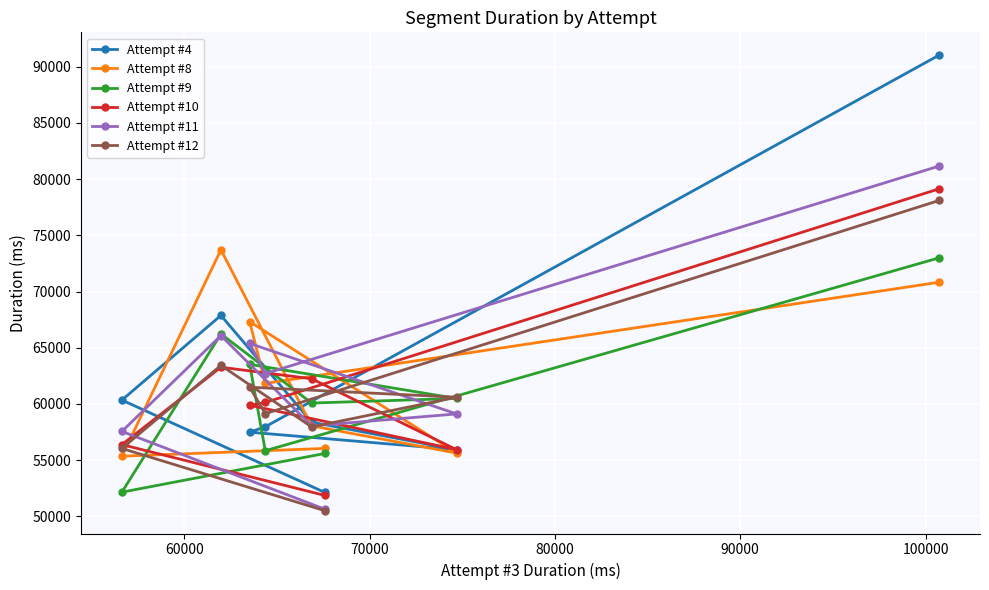

Which series has the widest spread of values?

Attempt #4